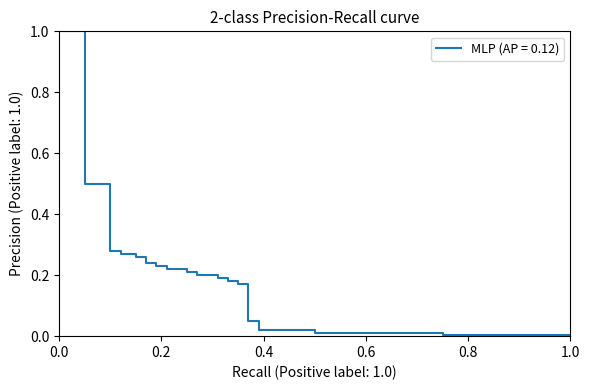

What is the maximum value shown in the chart?

1.0